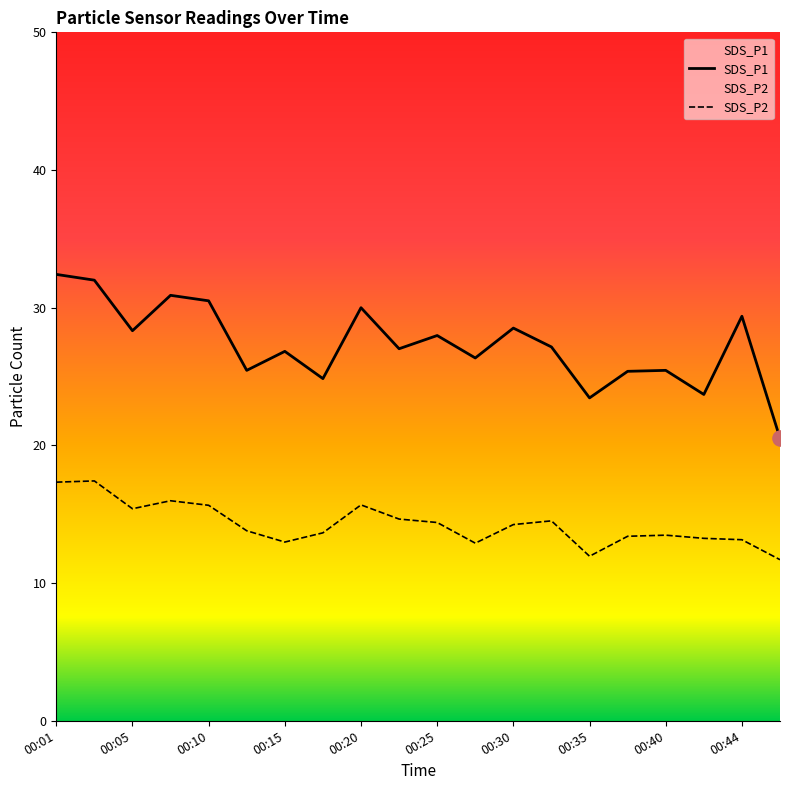

What is the total value across all series at 00:20?

45.7